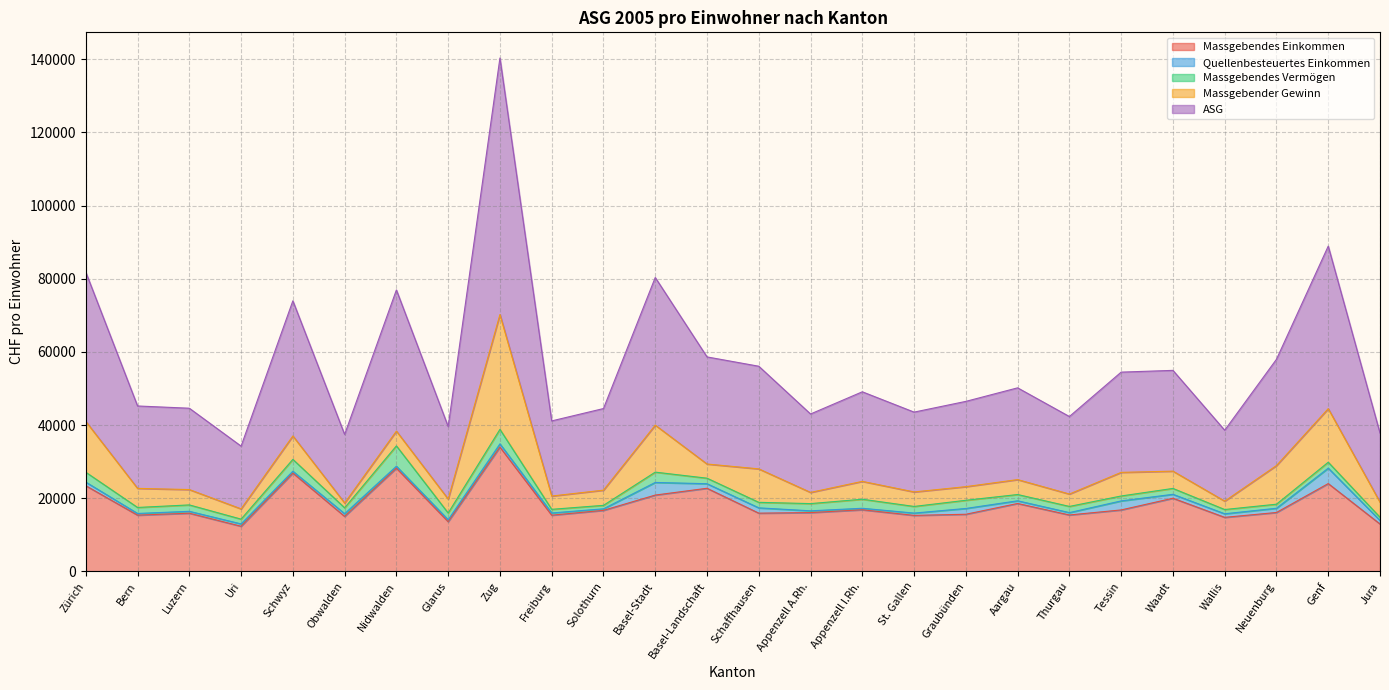

Count the number of data series in this chart.

5